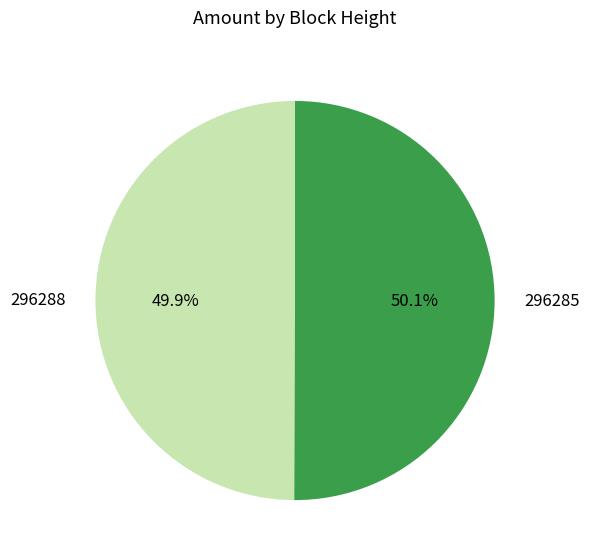

Is there a majority slice in this chart?

Yes